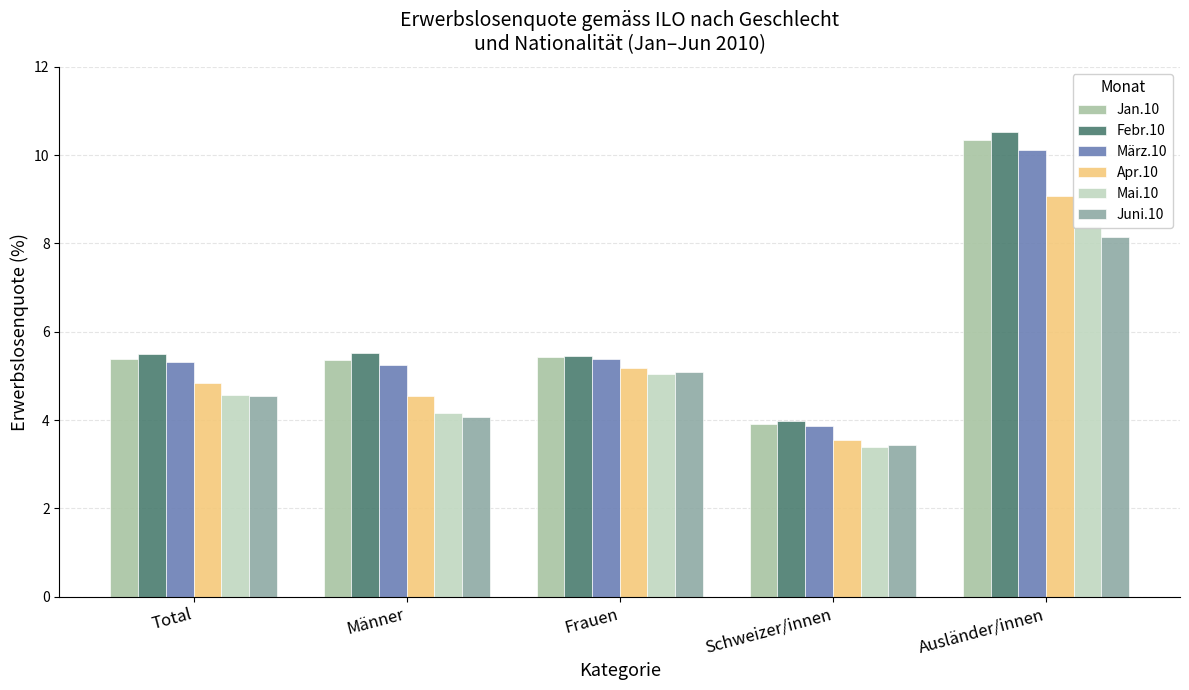

At which label is Juni.10 closest to 5?

Frauen